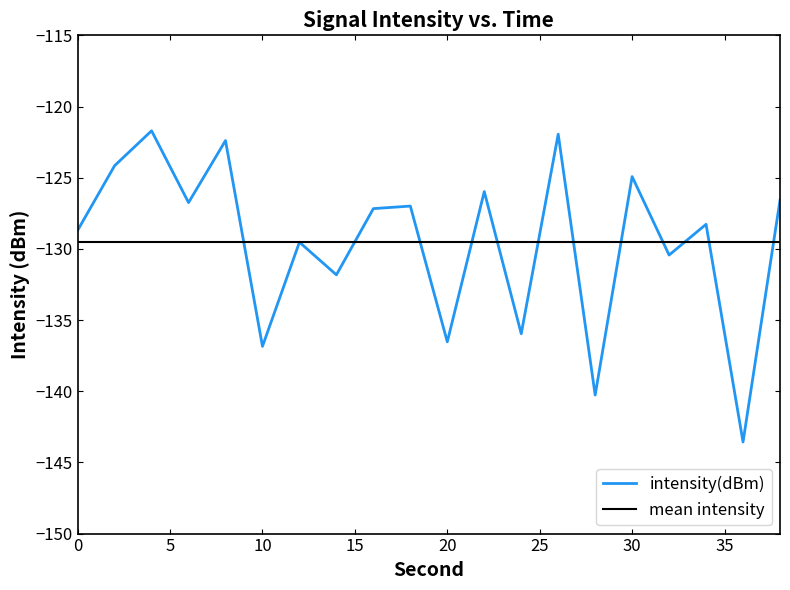

Rank the categories by value from lowest to highest.

36, 28, 10, 20, 24, 14, 32, 12, 0, 34, 16, 18, 6, 38, 22, 30, 2, 8, 26, 4